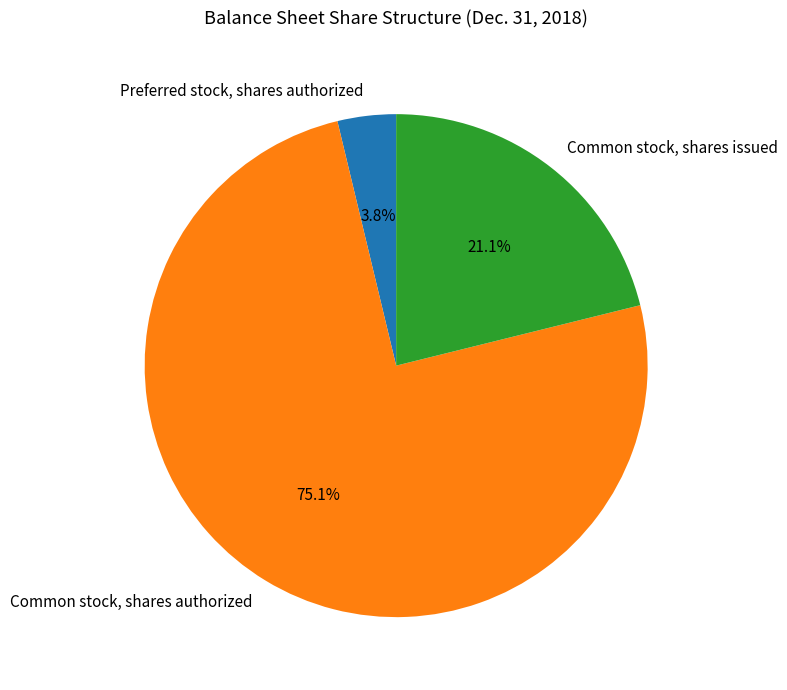

What is the ratio of the value at Common stock, shares issued to the value at Common stock, shares authorized?

0.3